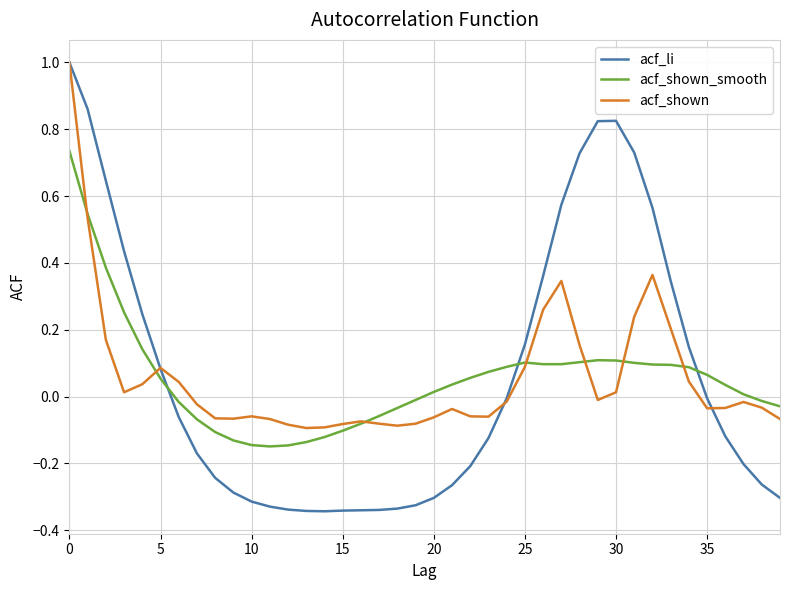

What is the highest value of the acf_li series?

1.0